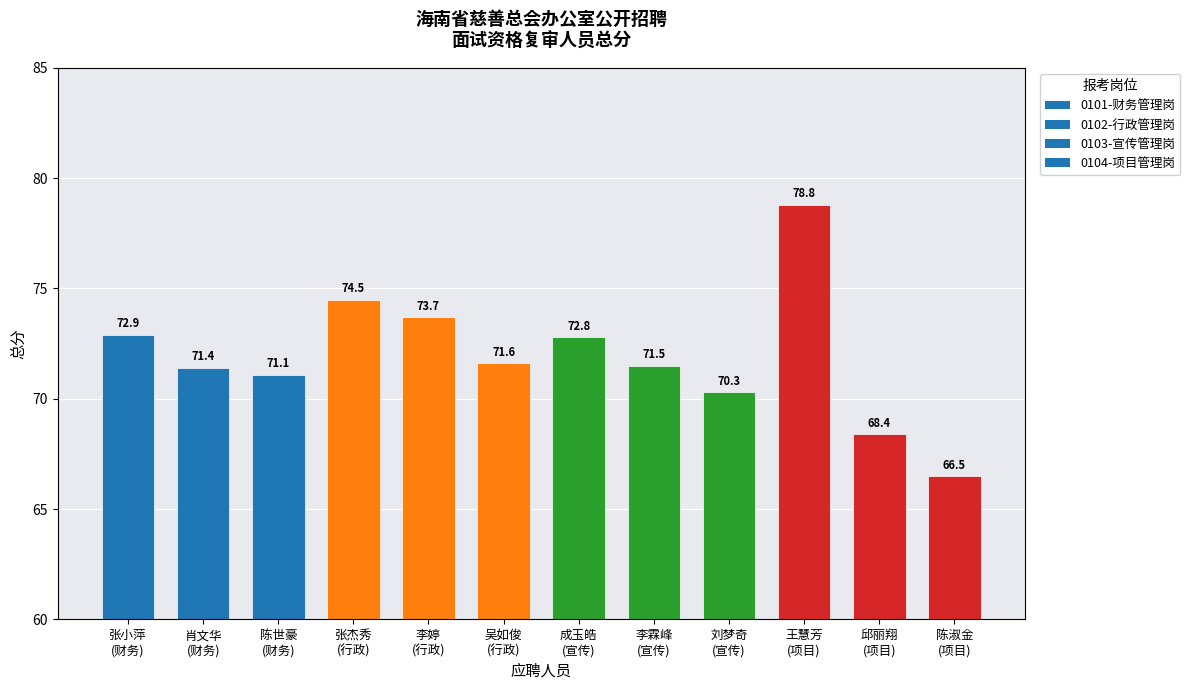

What is the value of the 11th bar from the left?

68.4